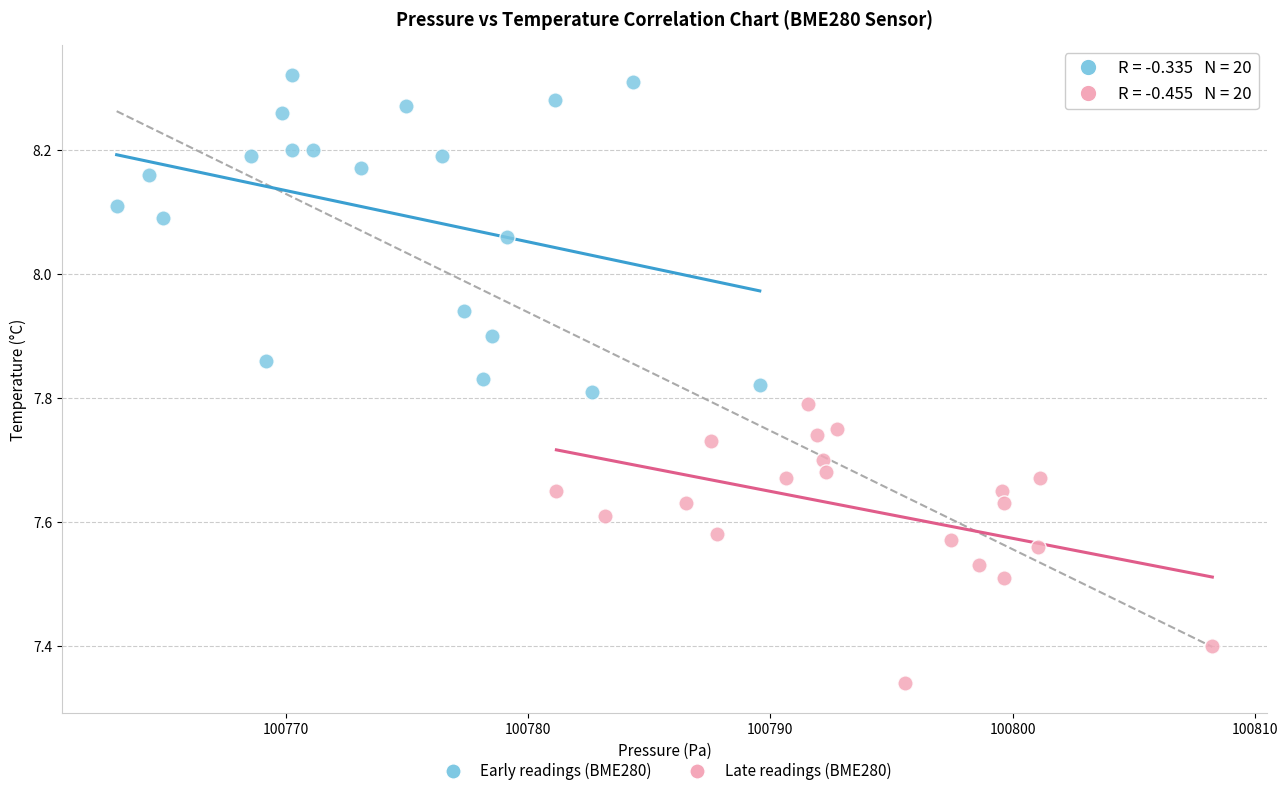

Which series contains the lowest Y value?

Late readings (BME280)